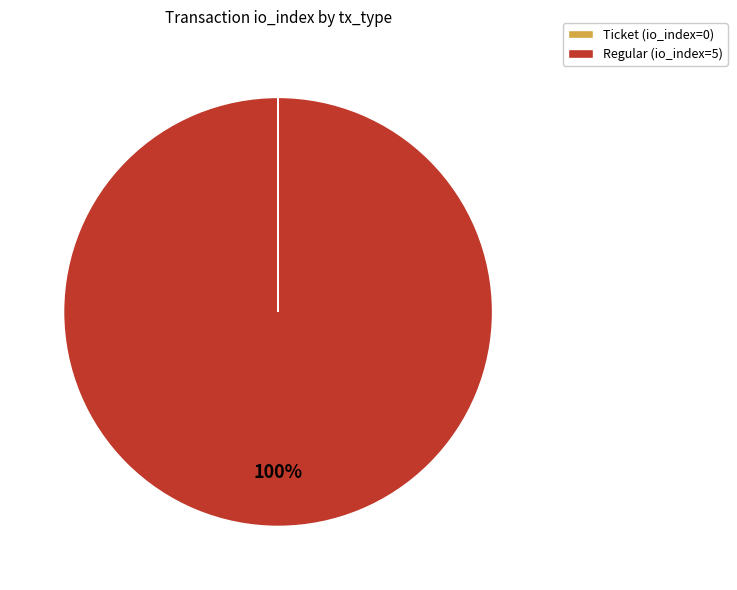

The Regular (io_index=5) slice represents 100% of the pie. True or false?

True